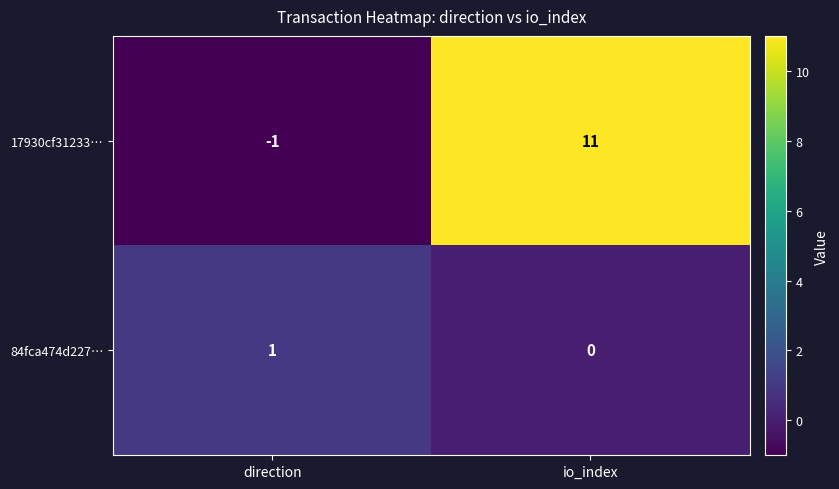

List the series in order of their peak value, highest first.

17930cf31233…, 84fca474d227…